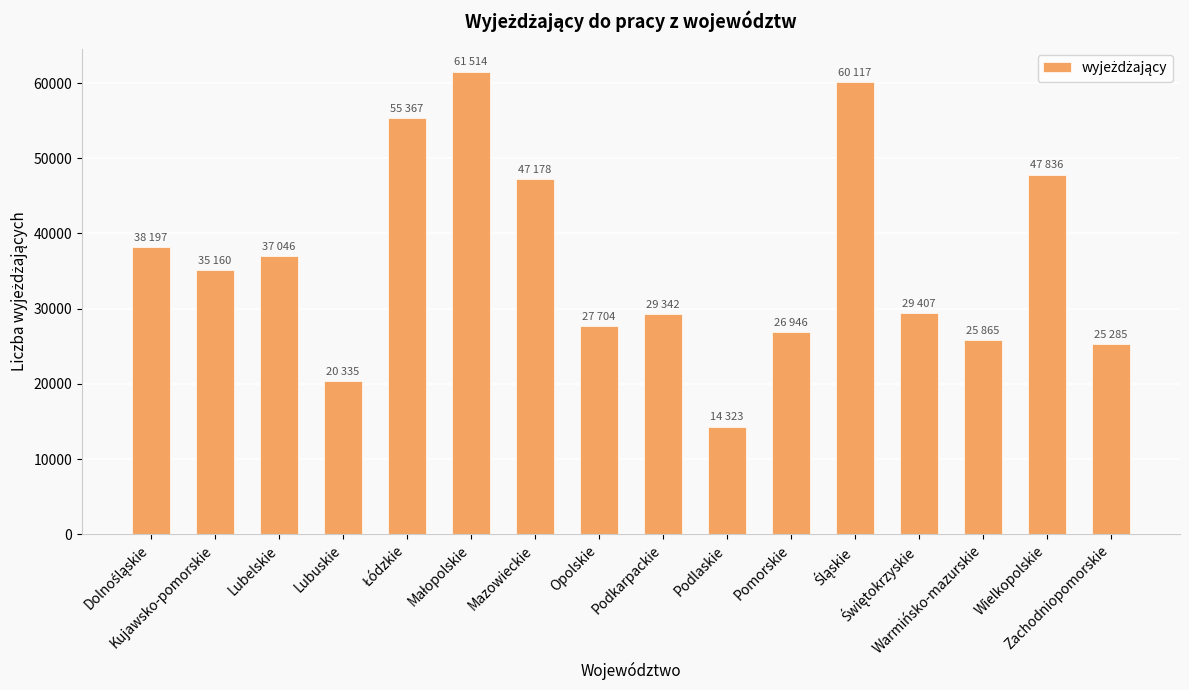

What is the average value?

36351